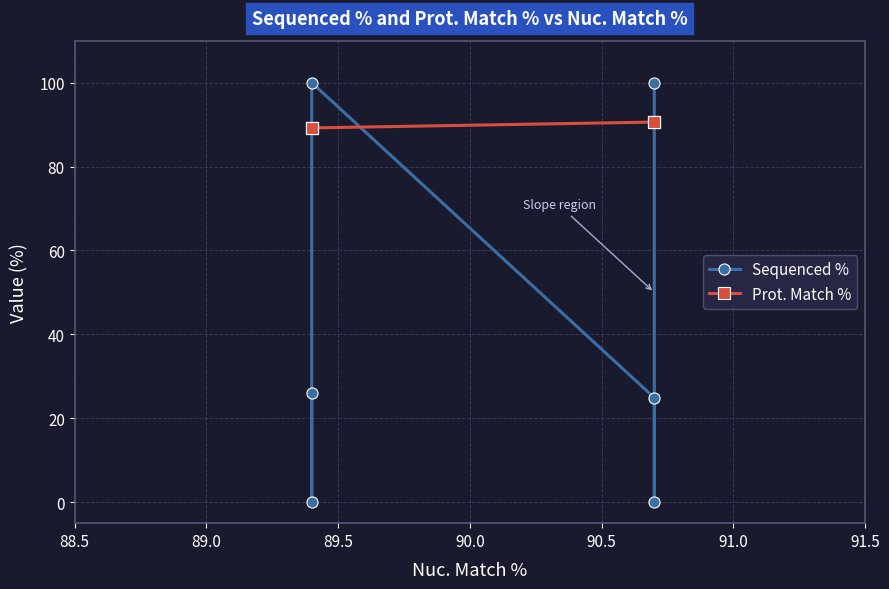

Which series has the widest spread of values?

Sequenced %